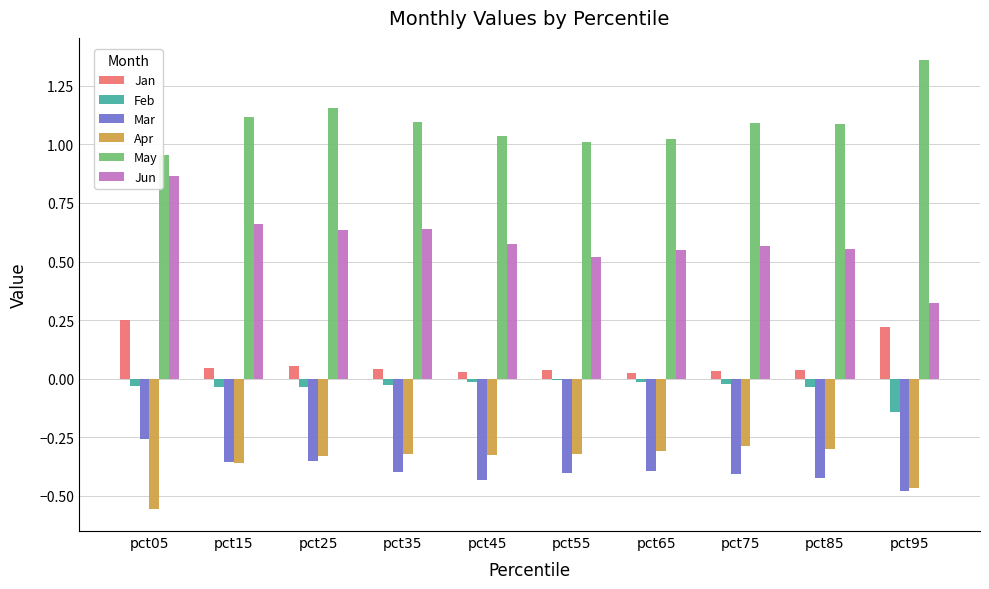

Rank the series at pct05 from highest to lowest value.

May, Jun, Jan, Feb, Mar, Apr